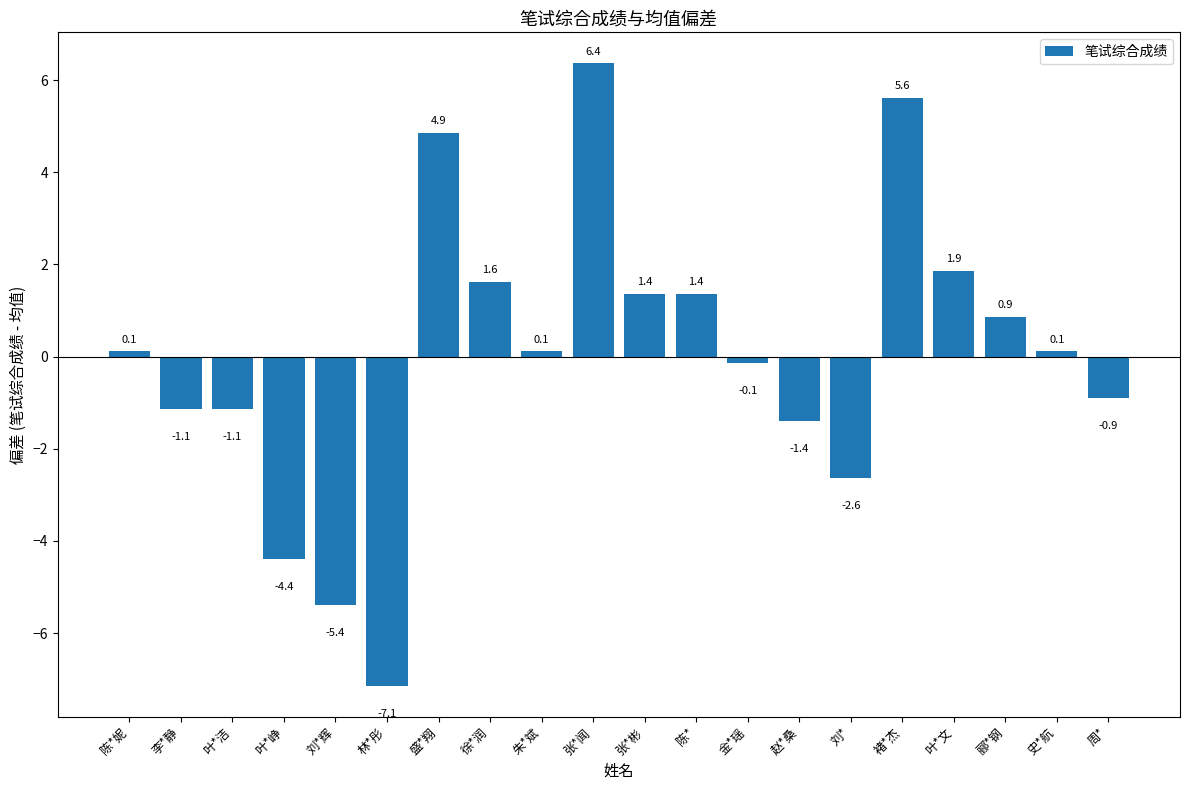

How many negative values are there?

9